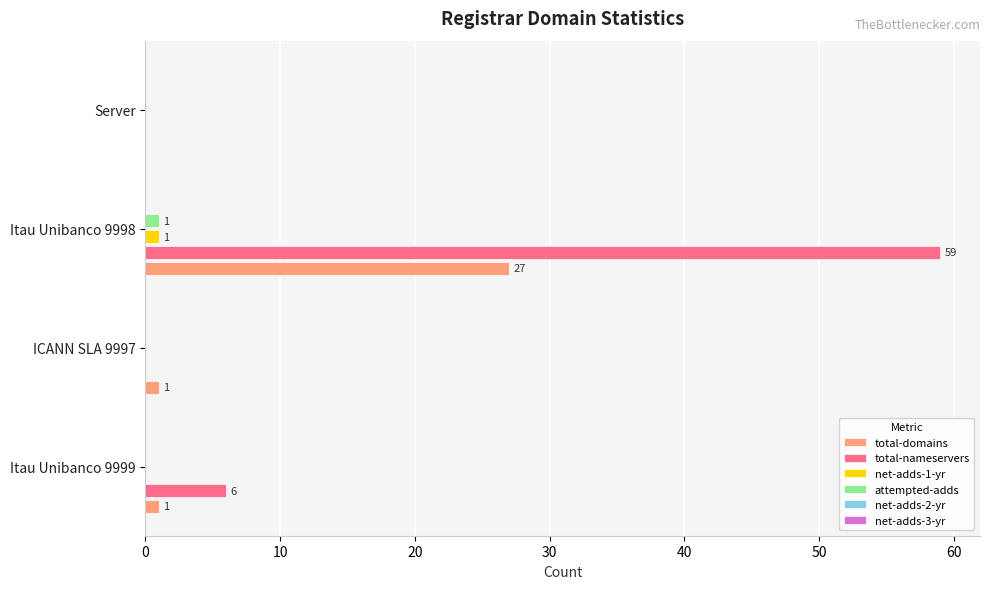

What is the maximum value for total-nameservers?

59